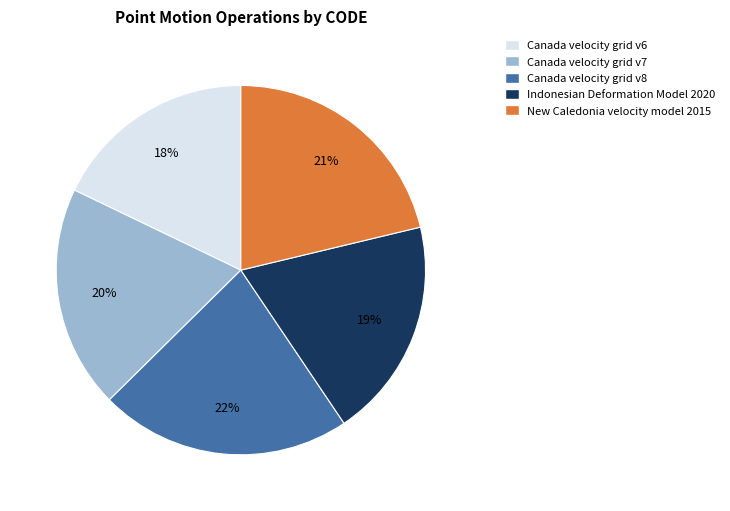

Is the sum of New Caledonia velocity model 2015 and Canada velocity grid v7 greater than half?

No